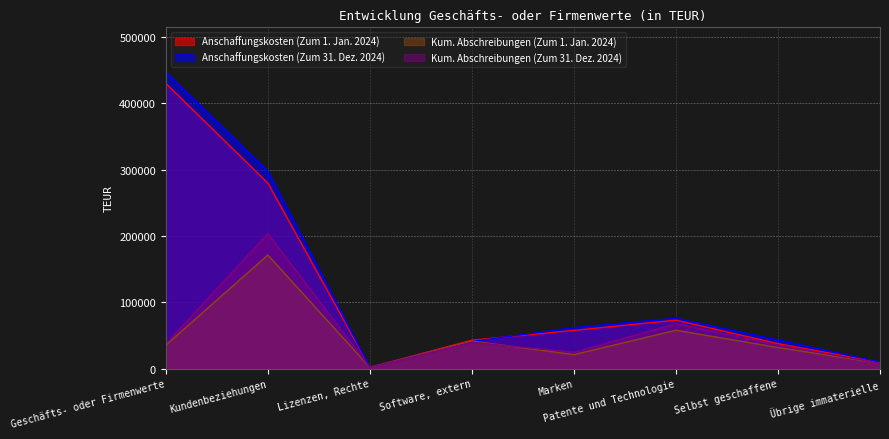

What is the smallest value displayed?

1674